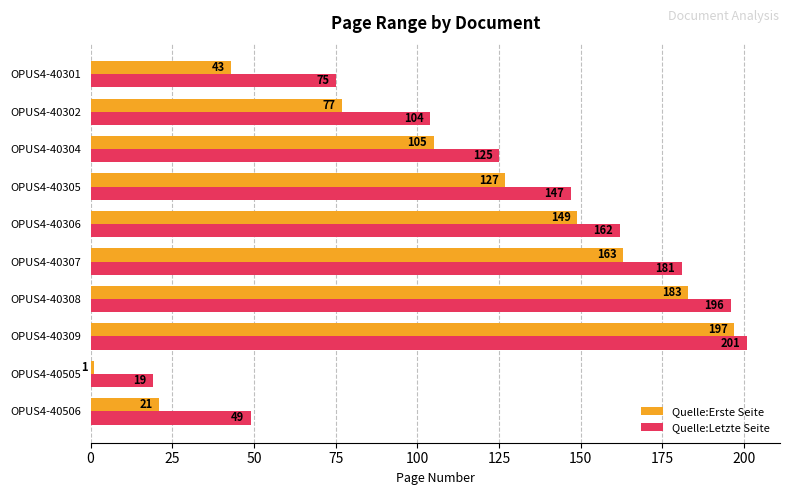

At OPUS4-40309, list the series in order from smallest to largest.

Quelle:Erste Seite, Quelle:Letzte Seite